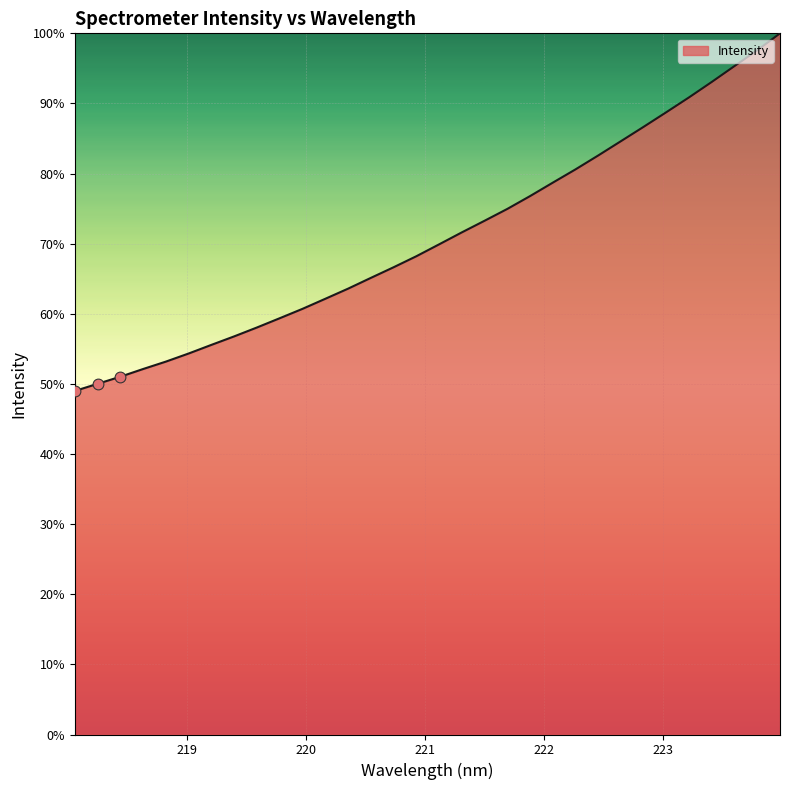

What is the greatest value displayed?

100.0